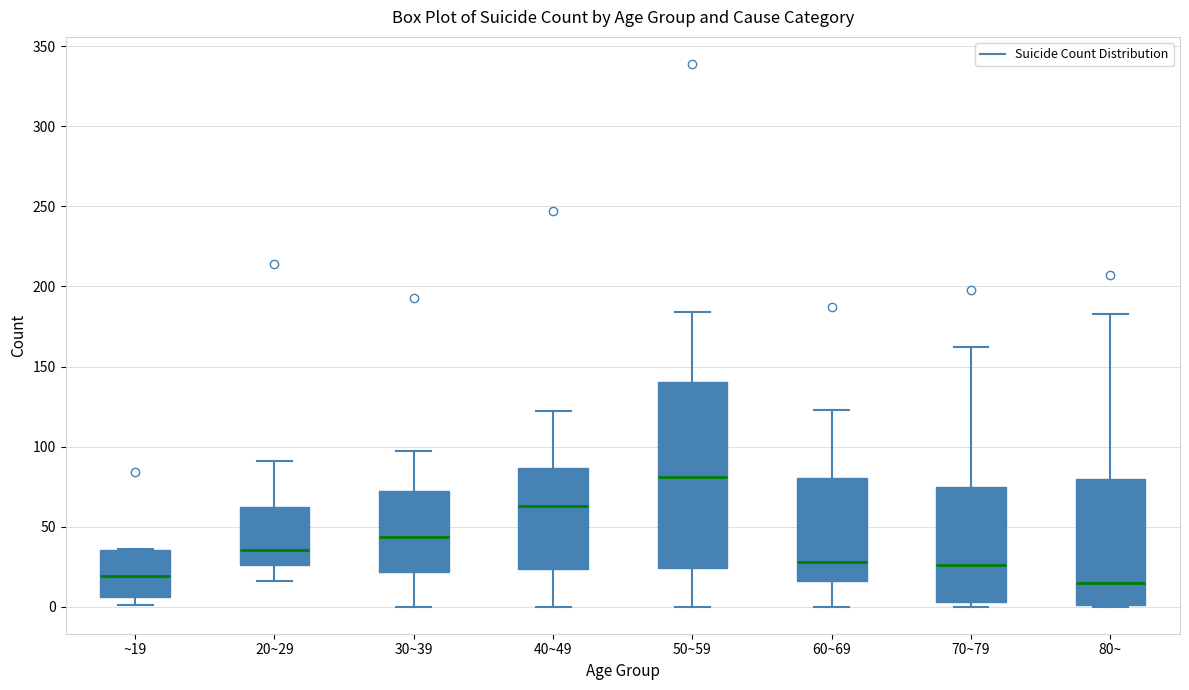

Which box has the highest median line?

50~59